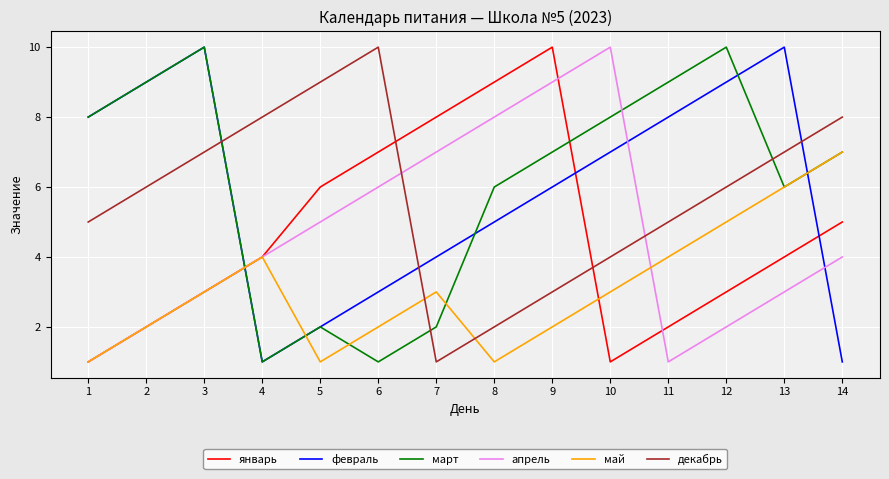

How many lines are shown in the chart?

6